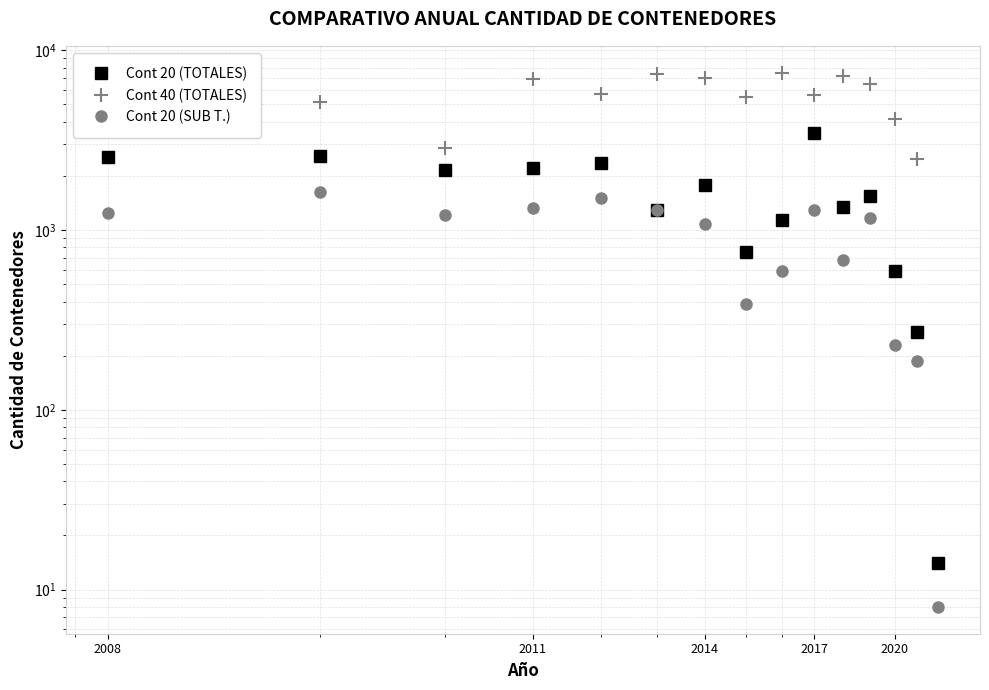

What is the average value of the Cont 20 (SUB T.) series?

922